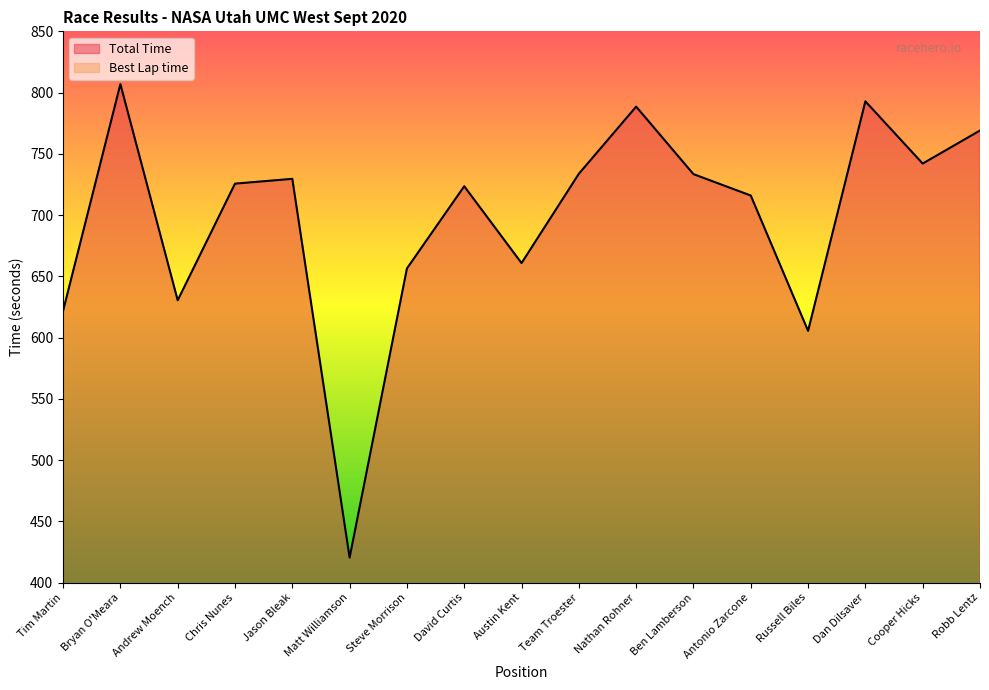

Which series has the largest total across all categories?

Total Time